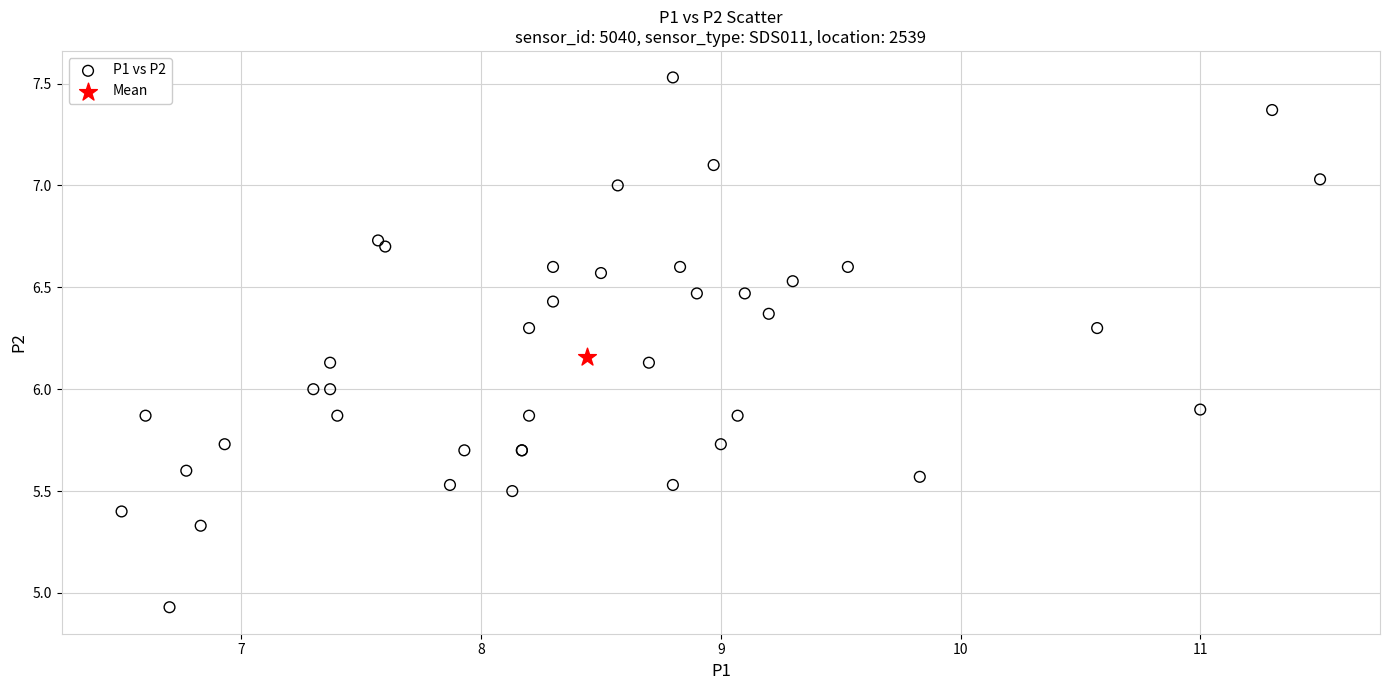

What are all the series names shown in the legend?

P1 vs P2, Mean